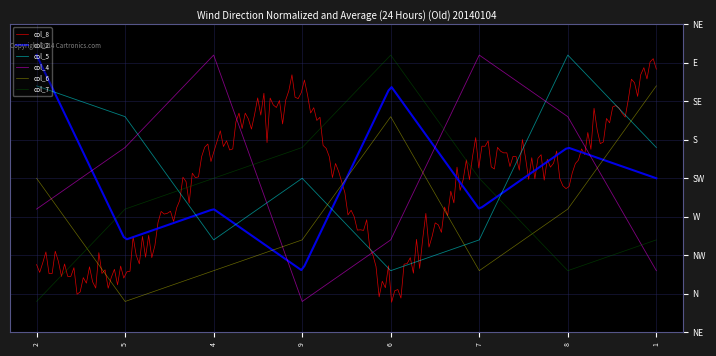

How many times do col_5 and col_6 cross each other?

3